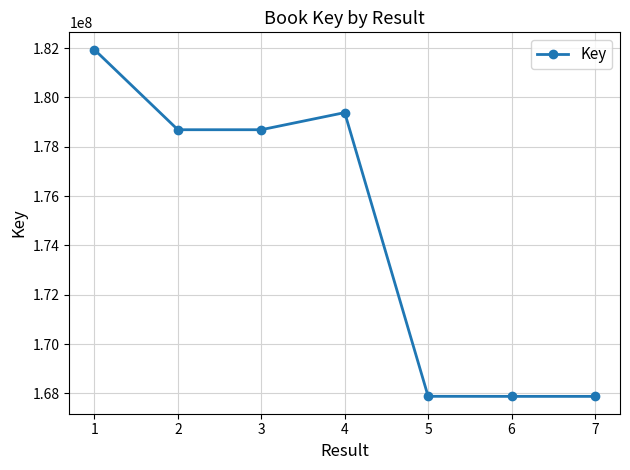

What is the smallest value displayed?

167879084